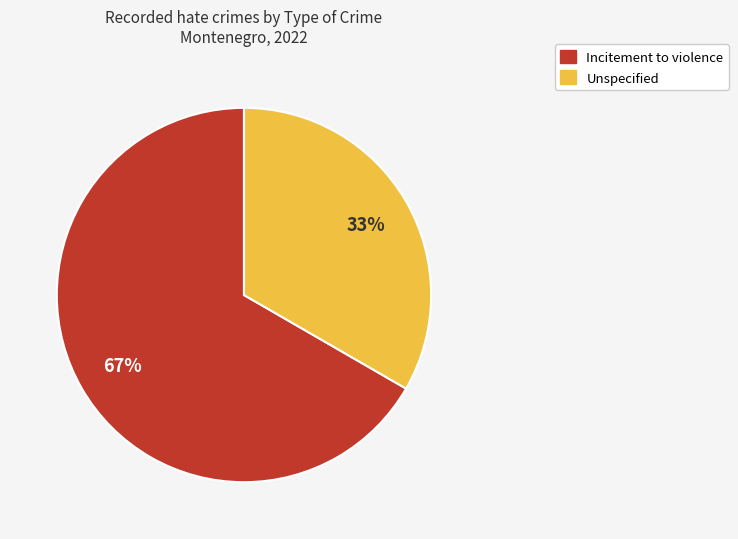

To the nearest percent, what is the combined percentage of Incitement to violence and Unspecified?

100%